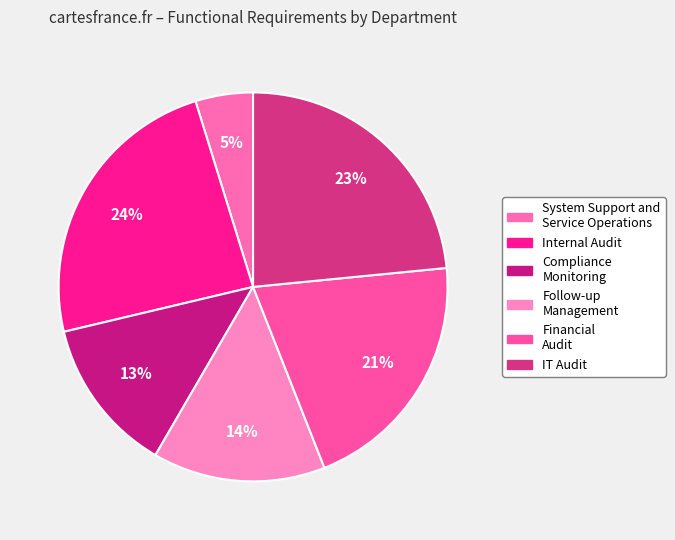

Is there any slice that represents more than half of the pie?

No